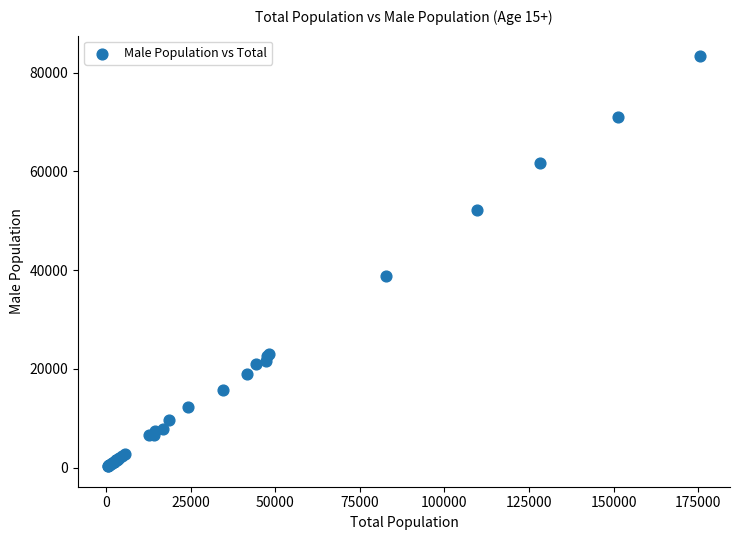

What Y value in the scatter plot is closest to 41820?

38727